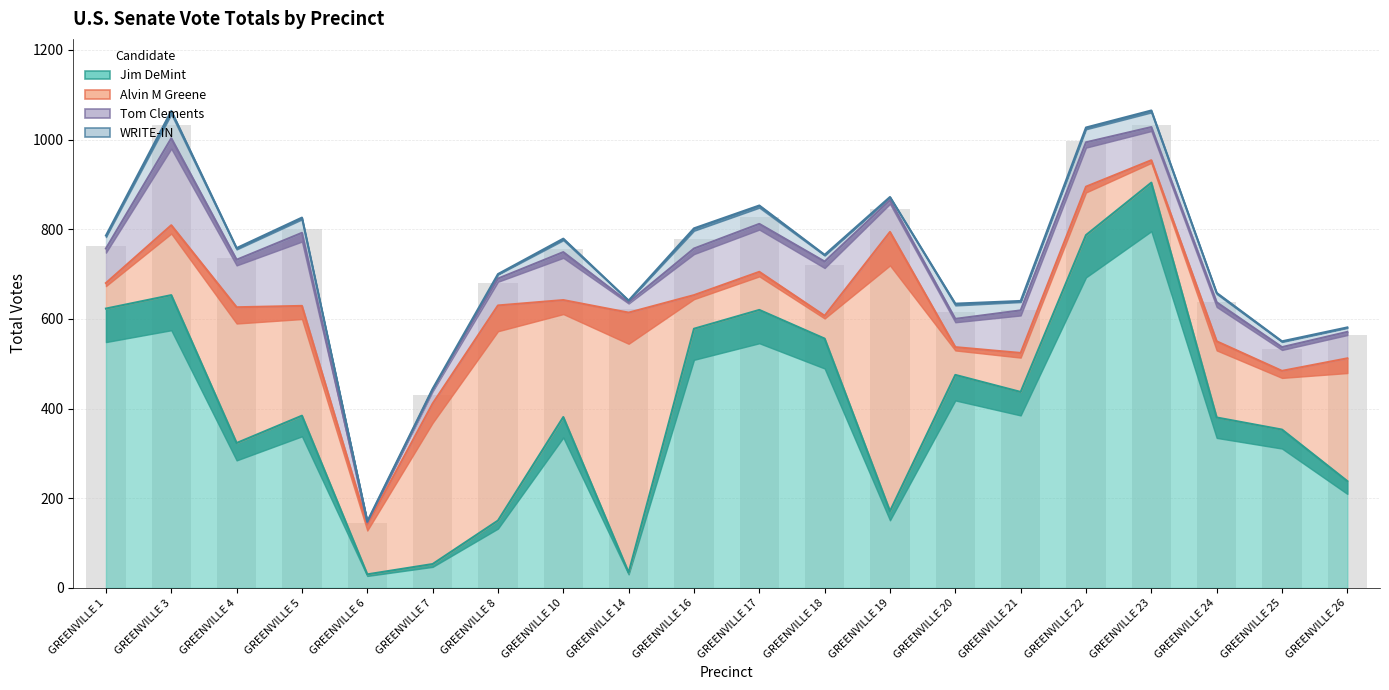

Which has a higher value, GREENVILLE 19 or GREENVILLE 21?

GREENVILLE 21